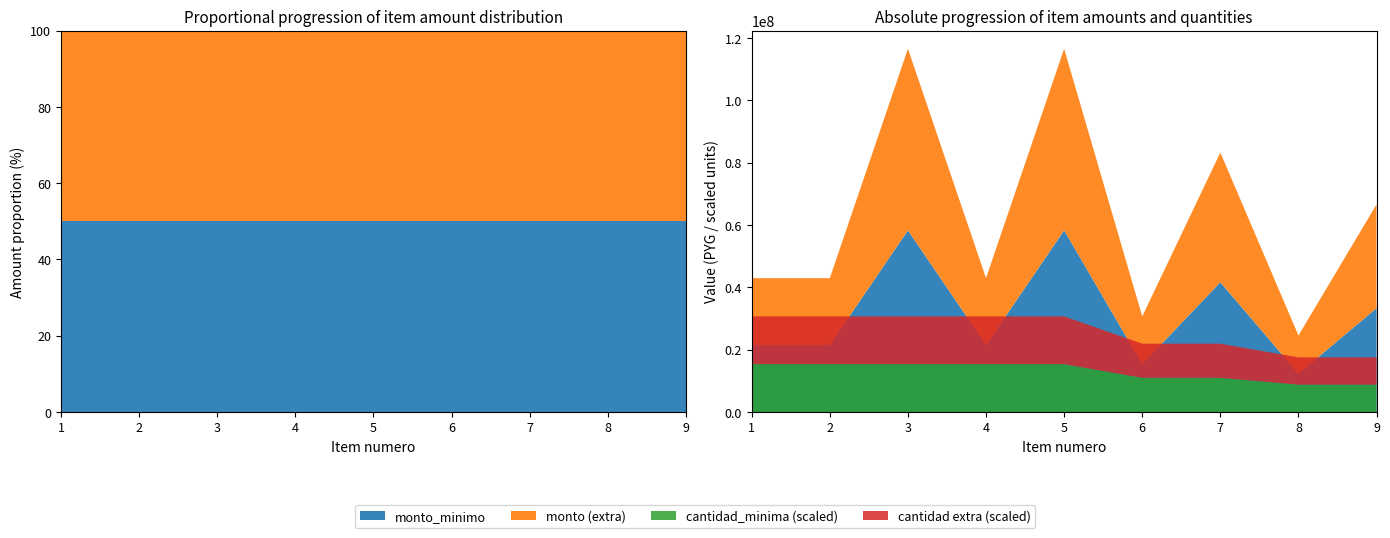

Reading left to right, transcribe all the data shown in this chart.

monto_minimo: 1=21462000	2=21462000	3=58254000	4=21462000	5=58254000	6=15330000	7=41610000	8=12264000	9=33288000
monto: 1=42924000	2=42924000	3=116508000	4=42924000	5=116508000	6=30660000	7=83220000	8=24528000	9=66576000
cantidad_minima: 1=3066	2=3066	3=3066	4=3066	5=3066	6=2190	7=2190	8=1752	9=1752
cantidad: 1=6132	2=6132	3=6132	4=6132	5=6132	6=4380	7=4380	8=3504	9=3504
precio_unitario_estimado: 1=7000	2=7000	3=19000	4=7000	5=19000	6=7000	7=19000	8=7000	9=19000